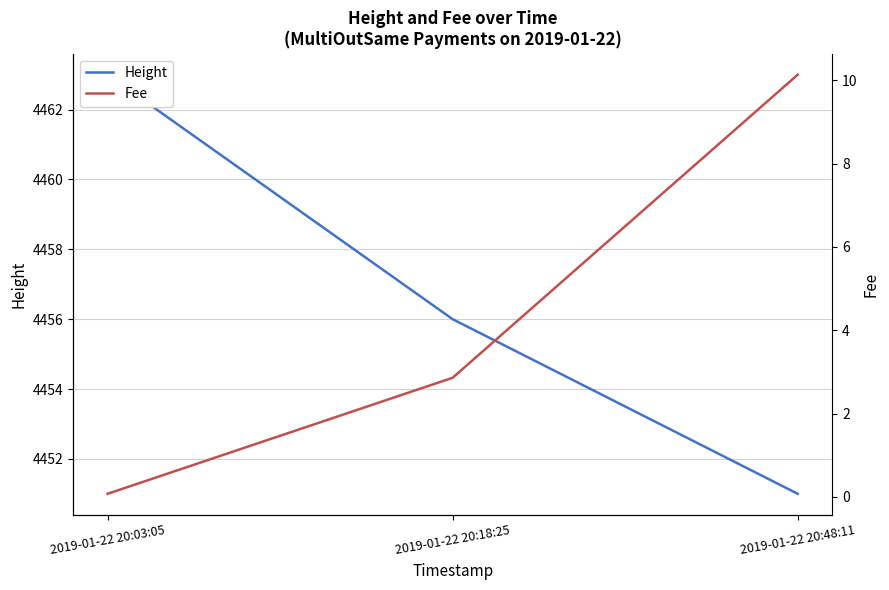

At how many categories does at least one series exceed 2801?

3